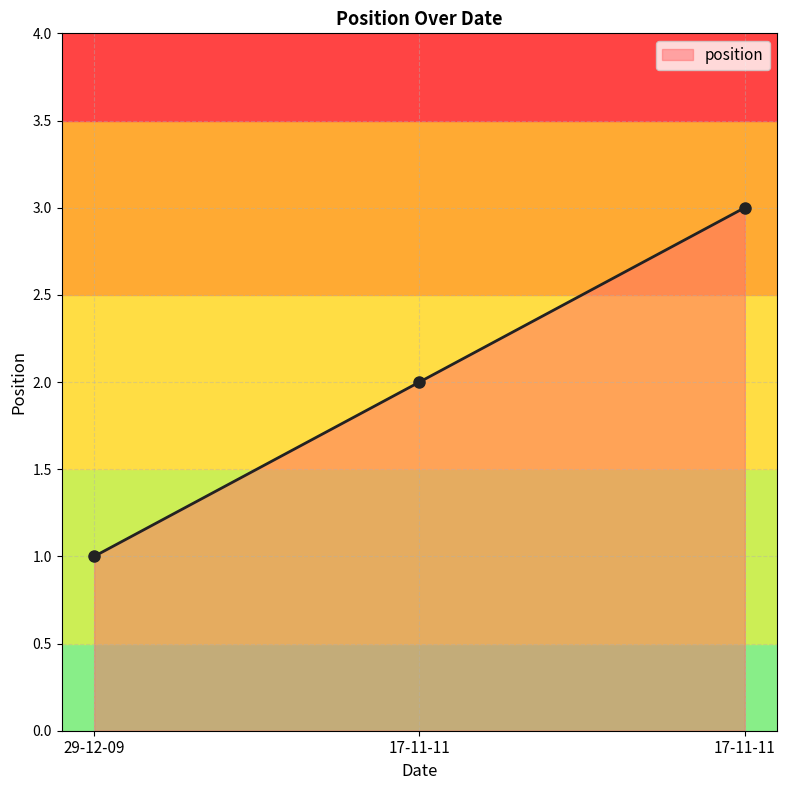

How many values are between 1 and 3?

3